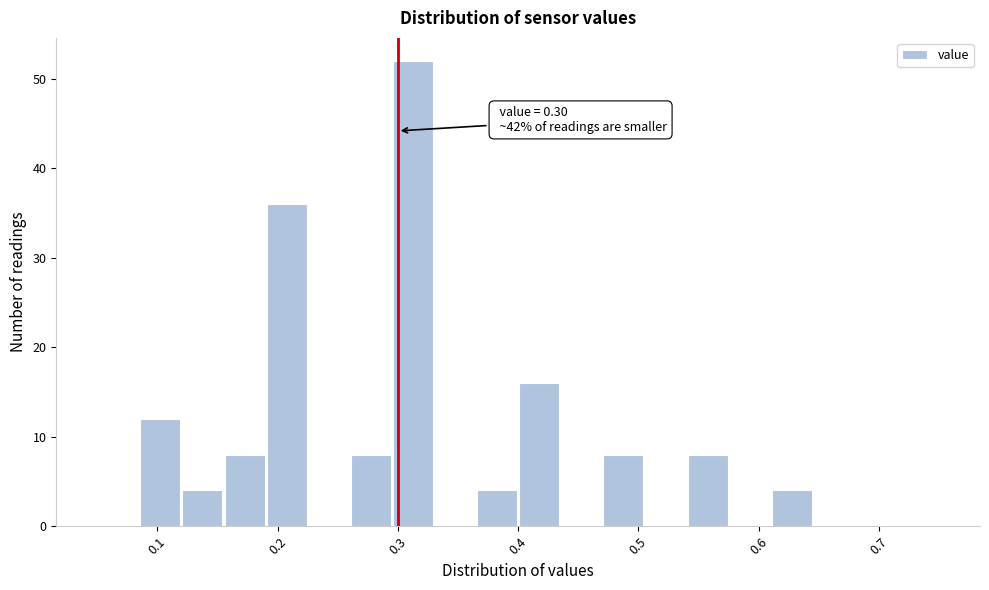

Read against the x-axis, roughly where is the centre of the tallest bar?

0.31